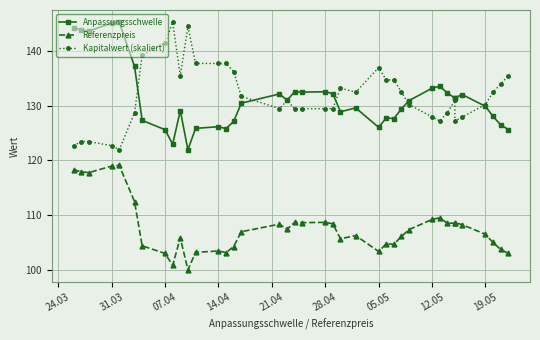

True or false: Kapitalwert (skaliert) has more than 1 points higher than both neighbors.

True